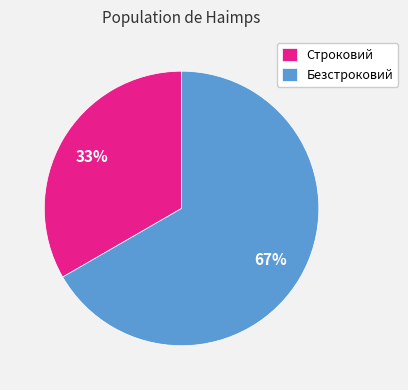

Combined, do Строковий and Безстроковий account for over 50%?

Yes